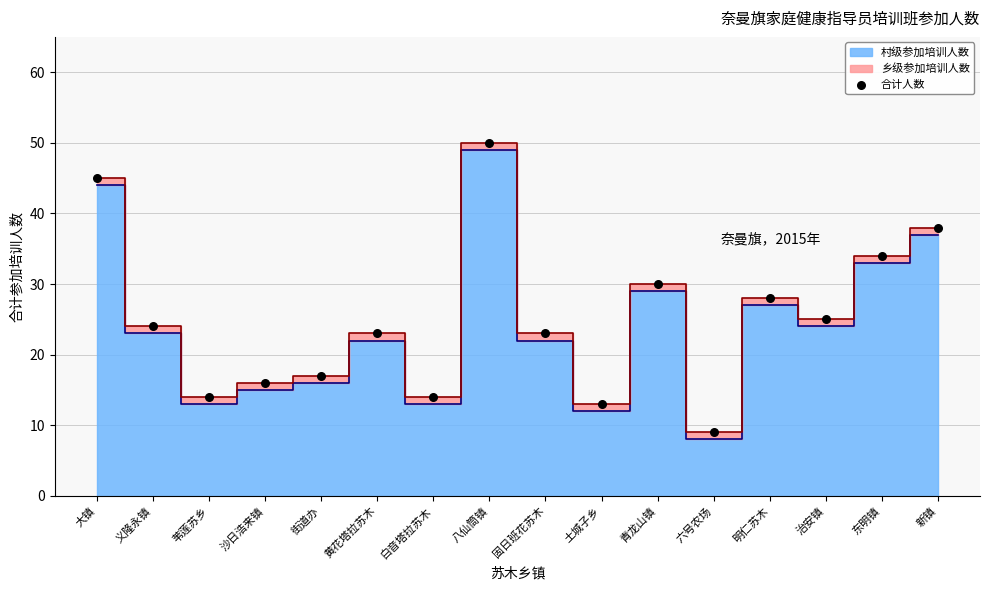

What is the range of Y values (max minus min)?

41